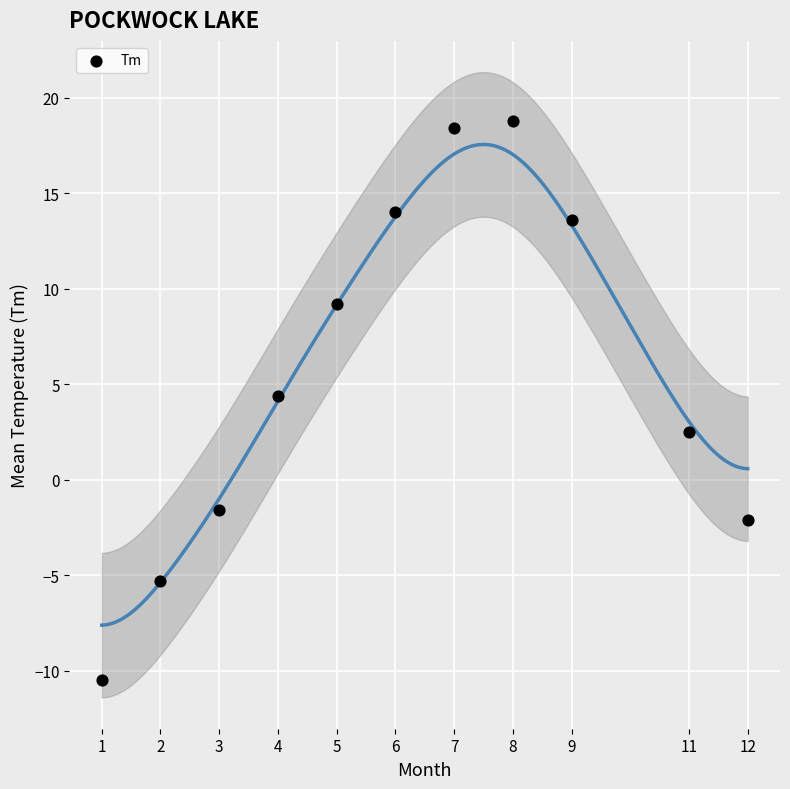

What Y value in the scatter plot is closest to 4?

4.4